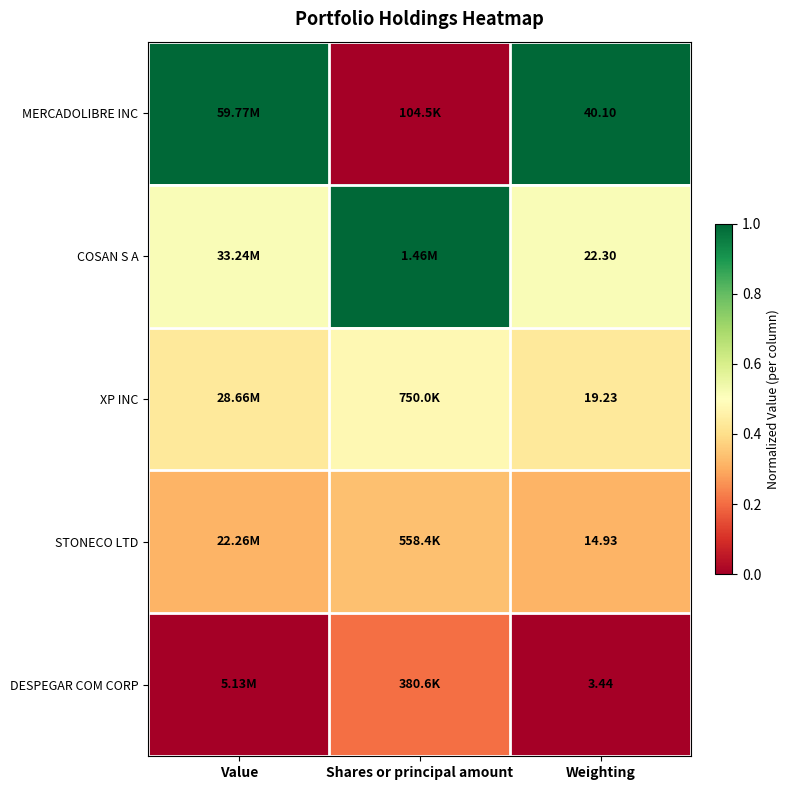

Rank the series at Weighting from lowest to highest value.

DESPEGAR COM CORP, STONECO LTD, XP INC, COSAN S A, MERCADOLIBRE INC